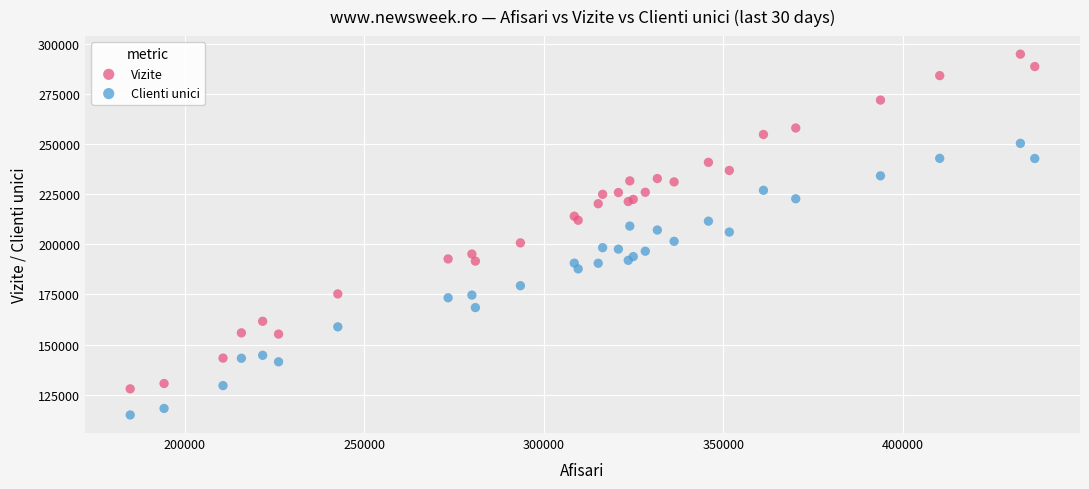

Which series reaches the maximum Y coordinate?

Vizite